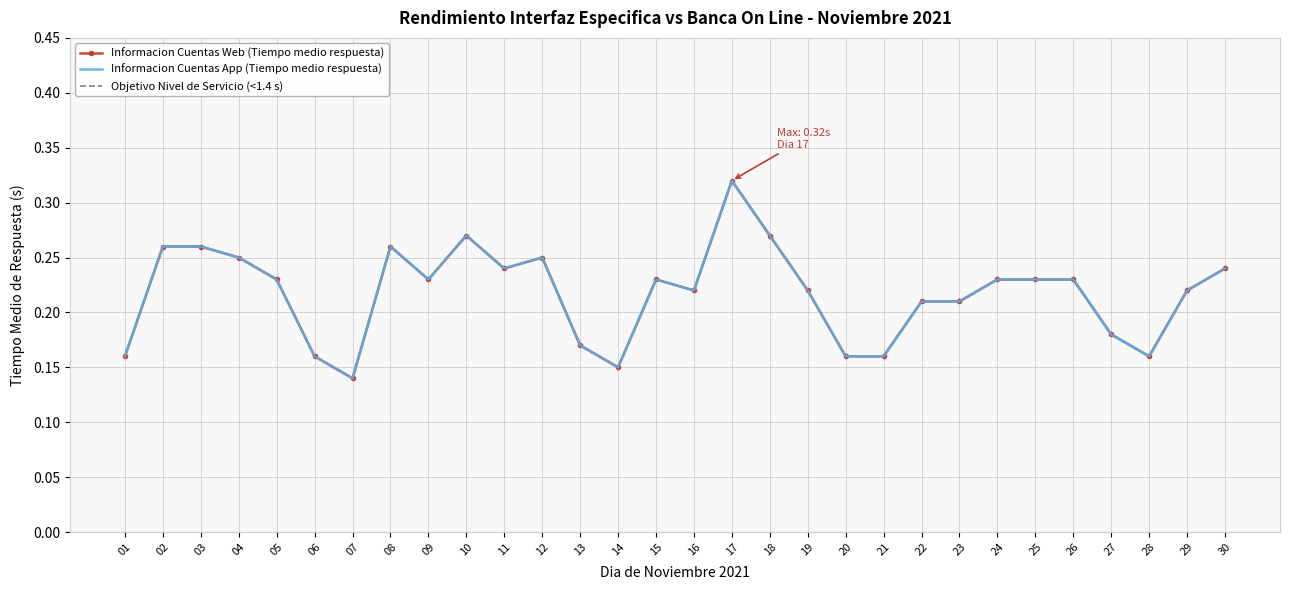

Where is Informacion Cuentas App (Tiempo medio respuesta) nearest to the value 0?

07